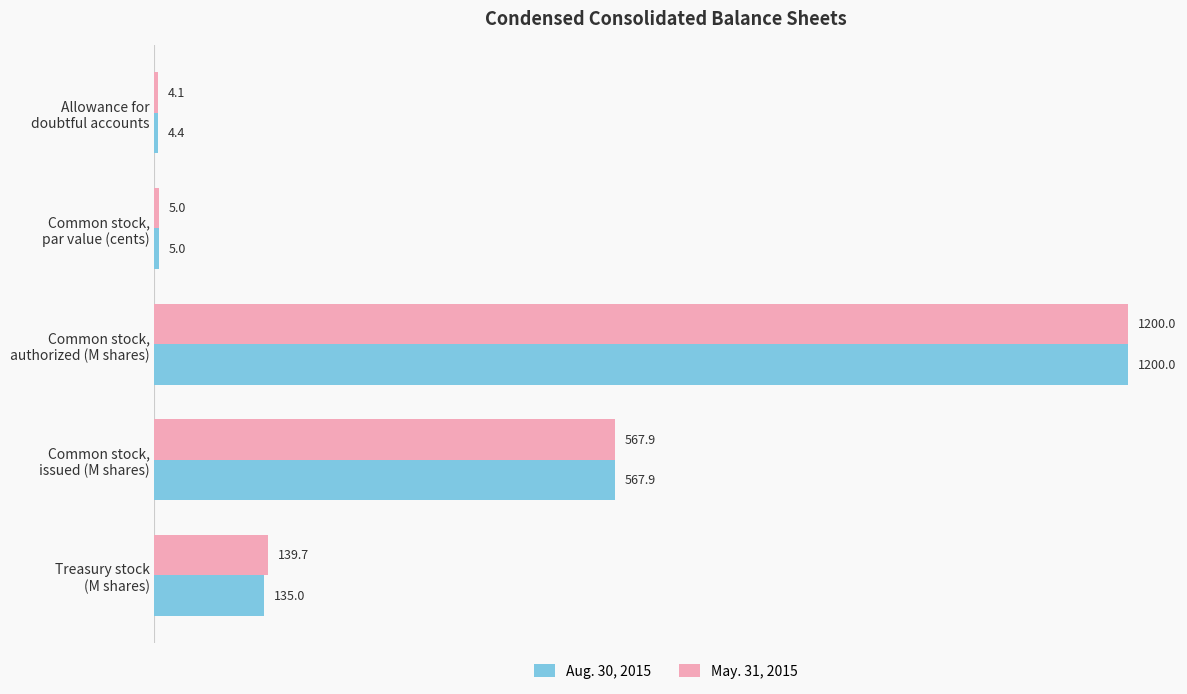

At which label does Aug. 30, 2015 reach its peak?

Common stock,
authorized (M shares)